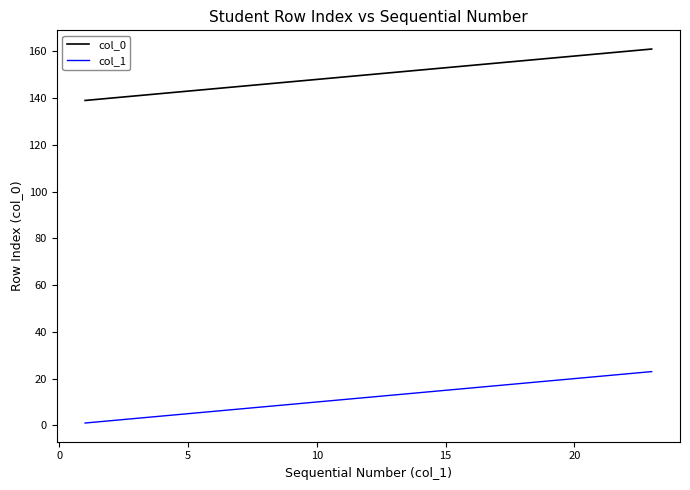

Rank the series by their average value, from highest to lowest.

col_0, col_1